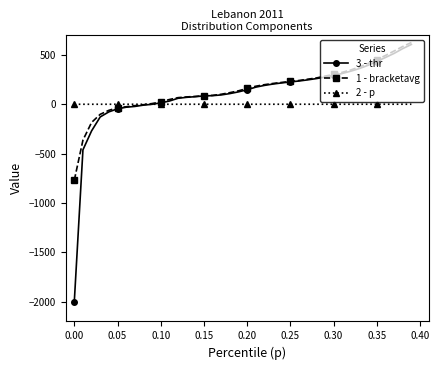

Which series has the widest spread of values?

3 - thr